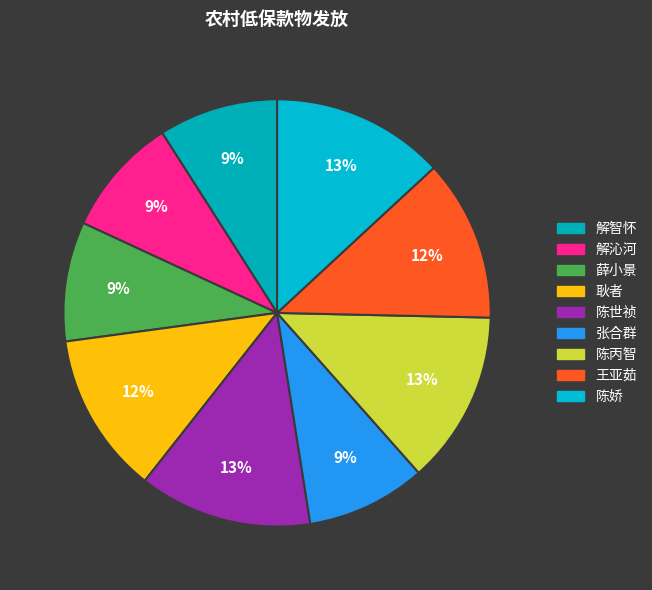

What percentage is the 解沁河 slice, to the nearest percent?

9%